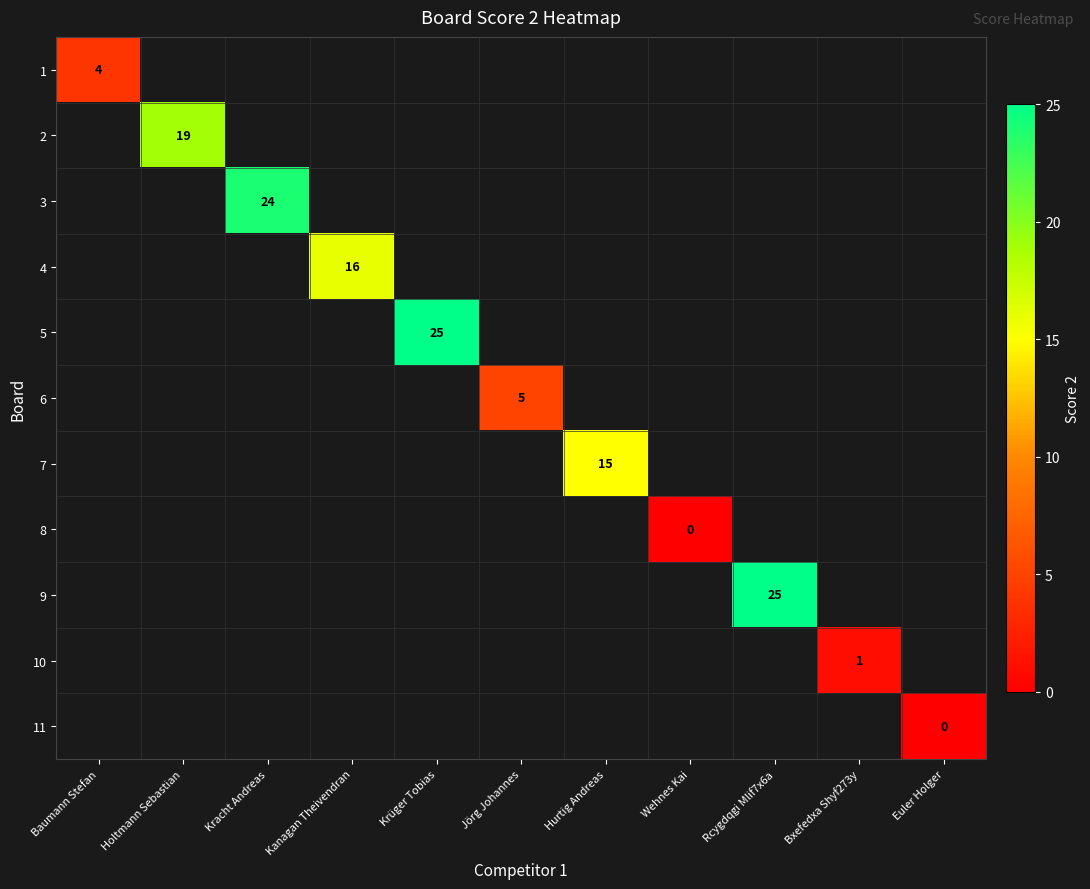

The value of 10 at Bxefedxa Shyf273y is 1. True or false?

True